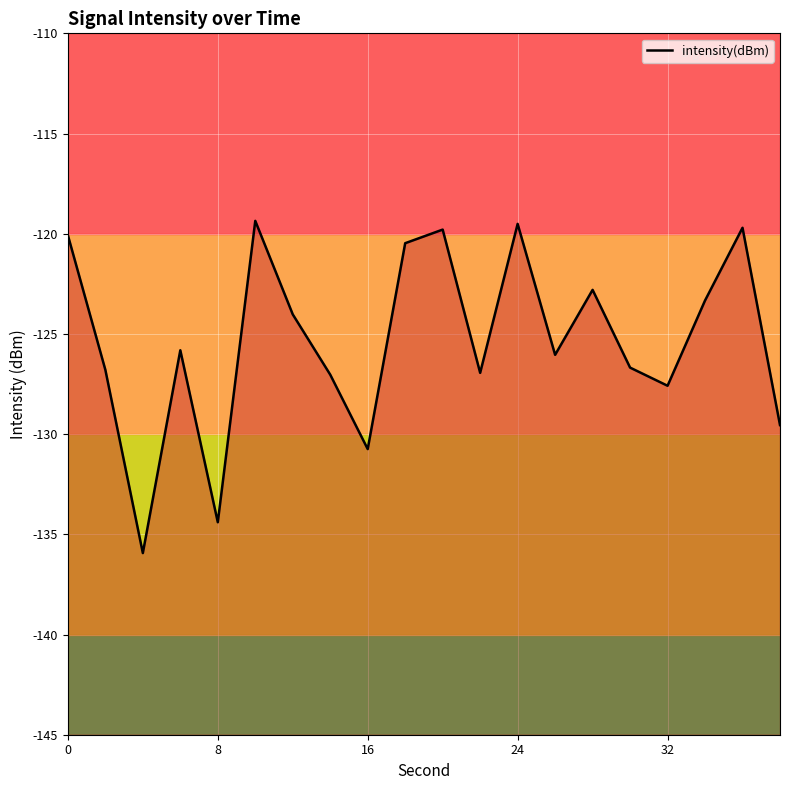

What is the difference between the maximum and minimum values?

16.6